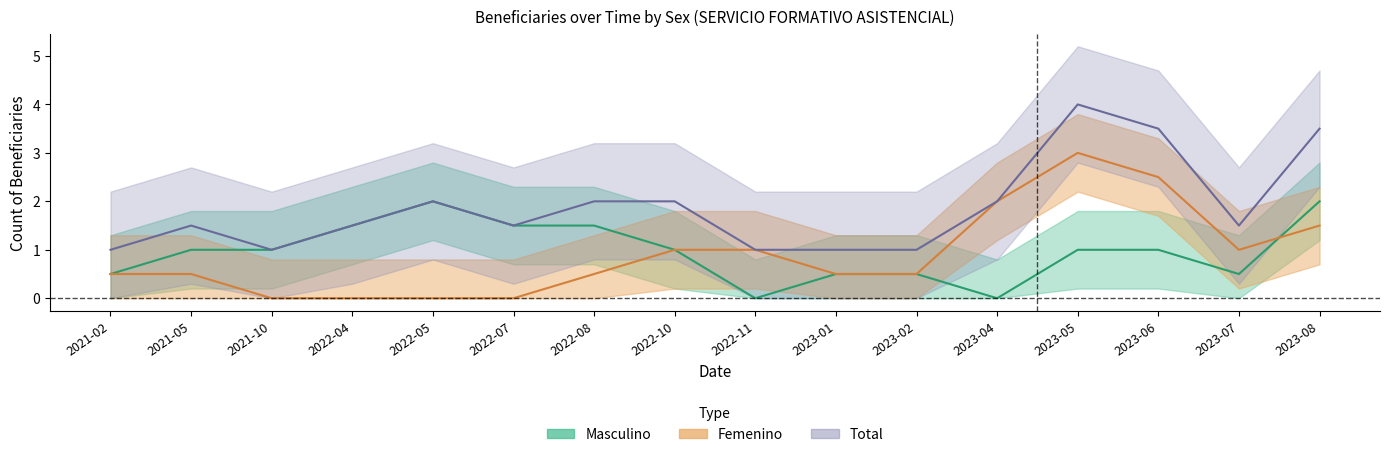

What is the total value across all series at 2022-10?

2